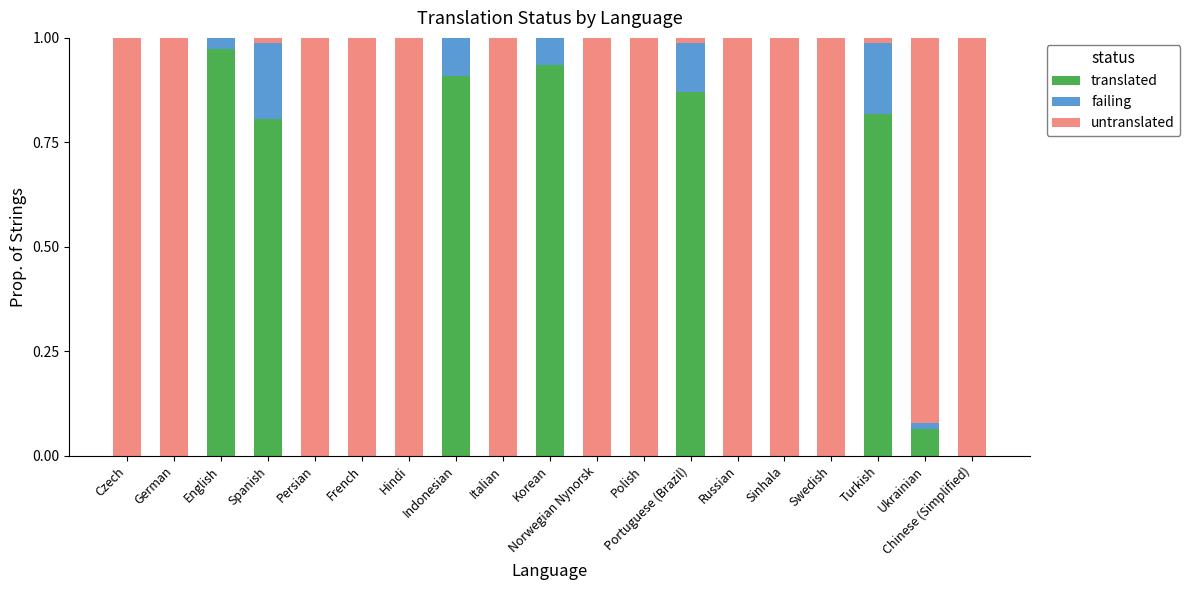

True or false: translated has a value of -0.3 at Polish.

False